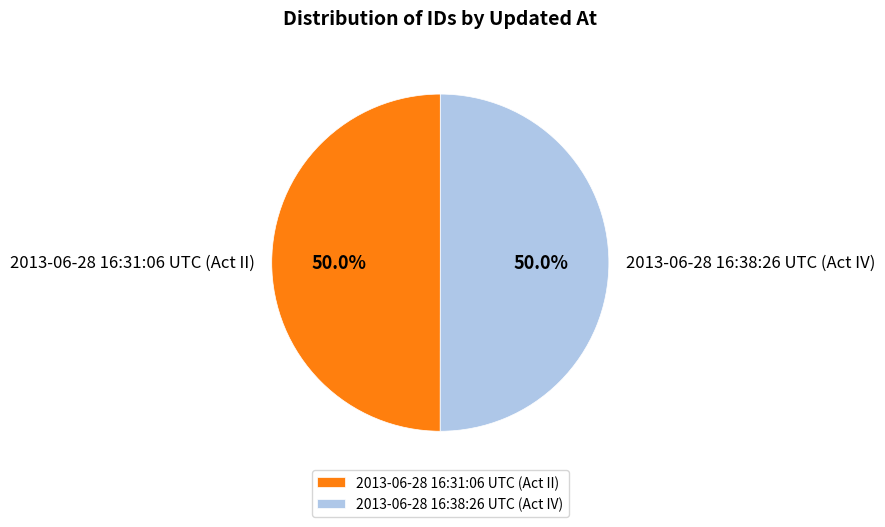

True or false: 2013-06-28 16:38:26 UTC (Act IV) accounts for 57% of the total.

False